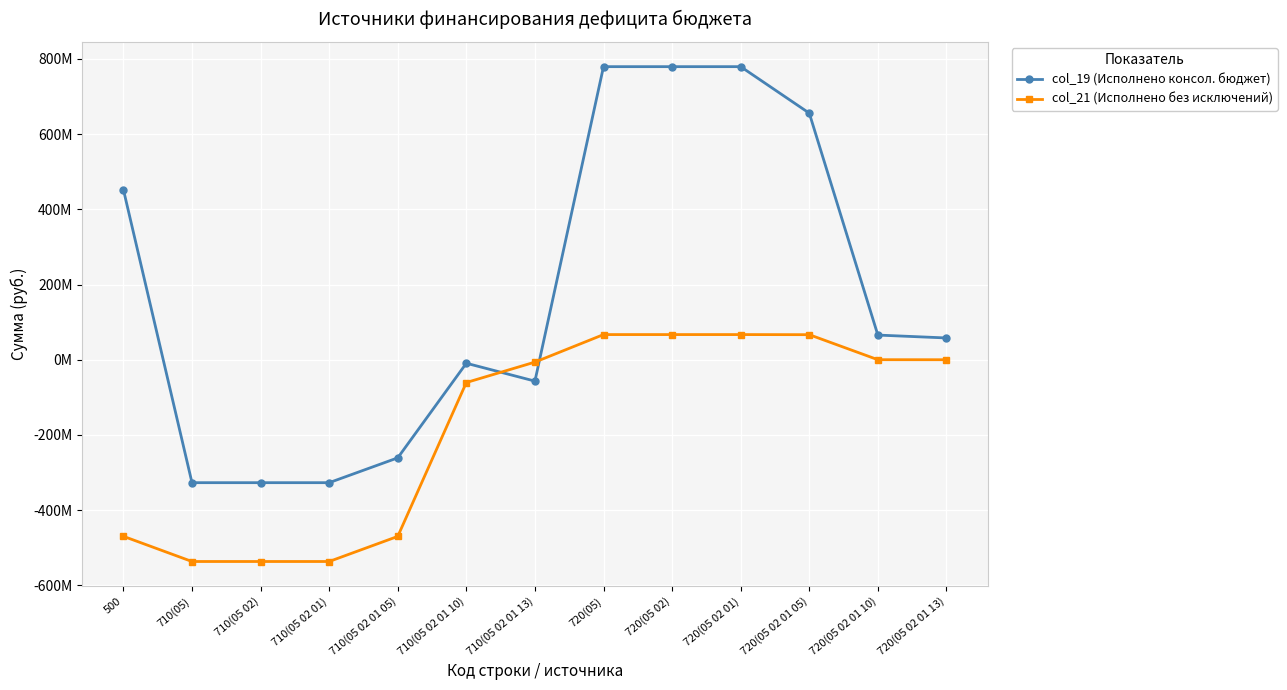

What are all the series names shown in the legend?

col_19 (Исполнено консол. бюджет), col_21 (Исполнено без исключений)